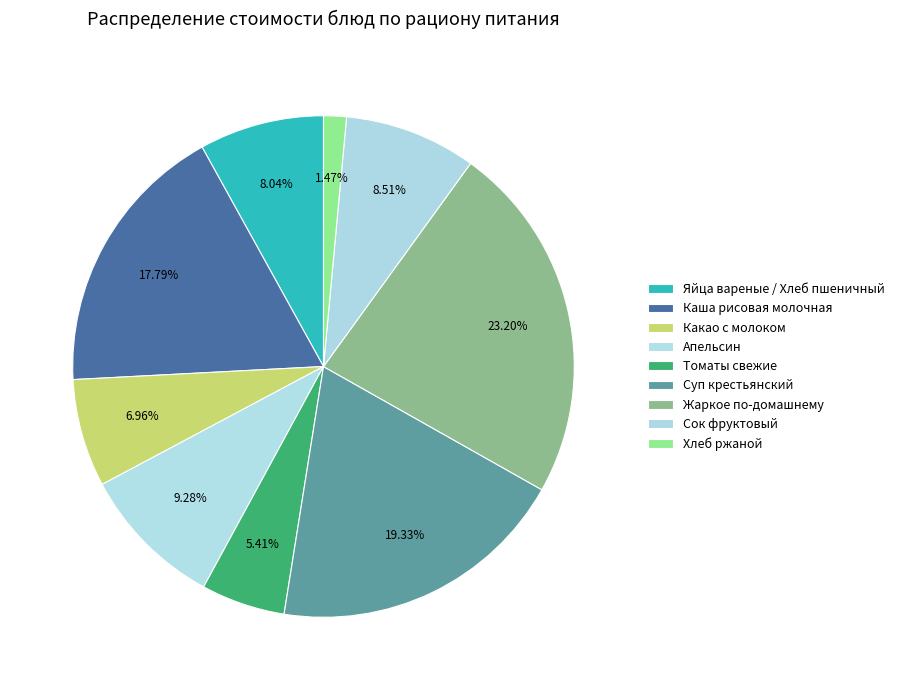

What percentage is the Жаркое по-домашнему slice, to the nearest percent?

23%